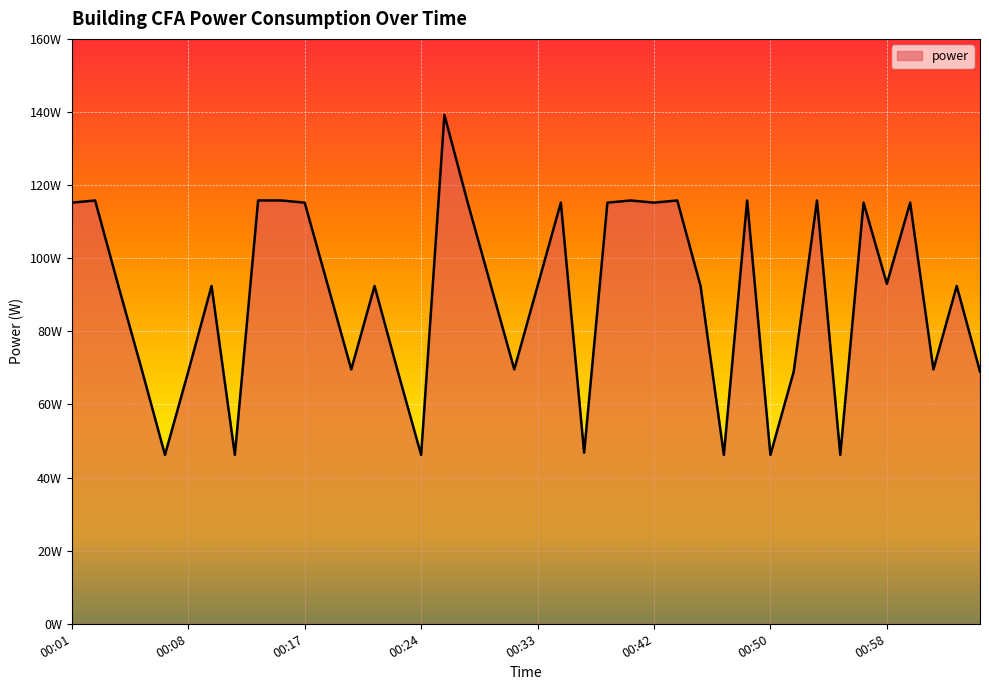

Does the chart have visible grid lines?

Yes